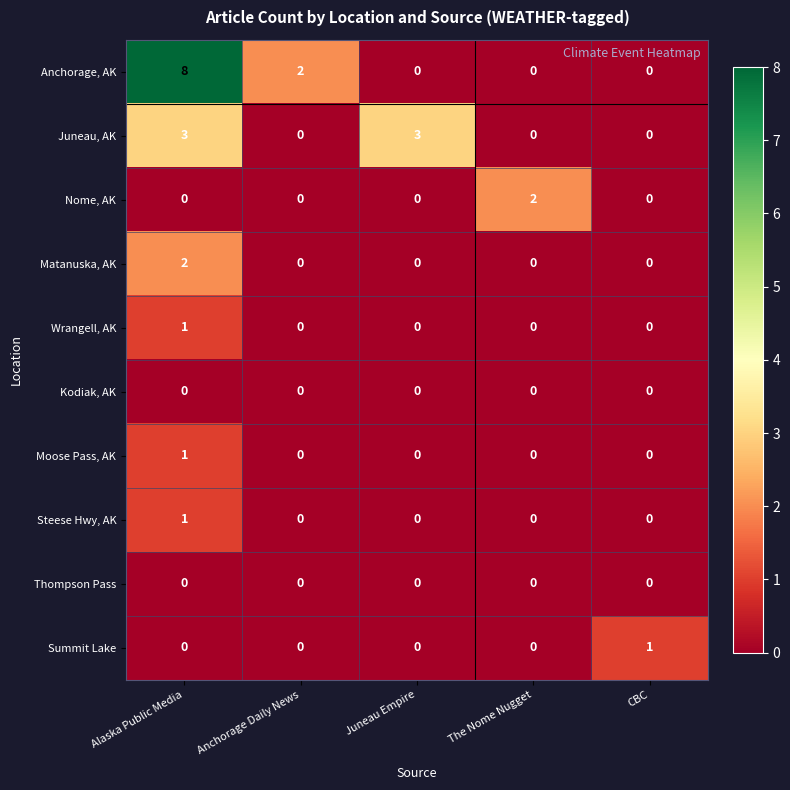

Which series changed the most between The Nome Nugget and CBC?

Nome, AK